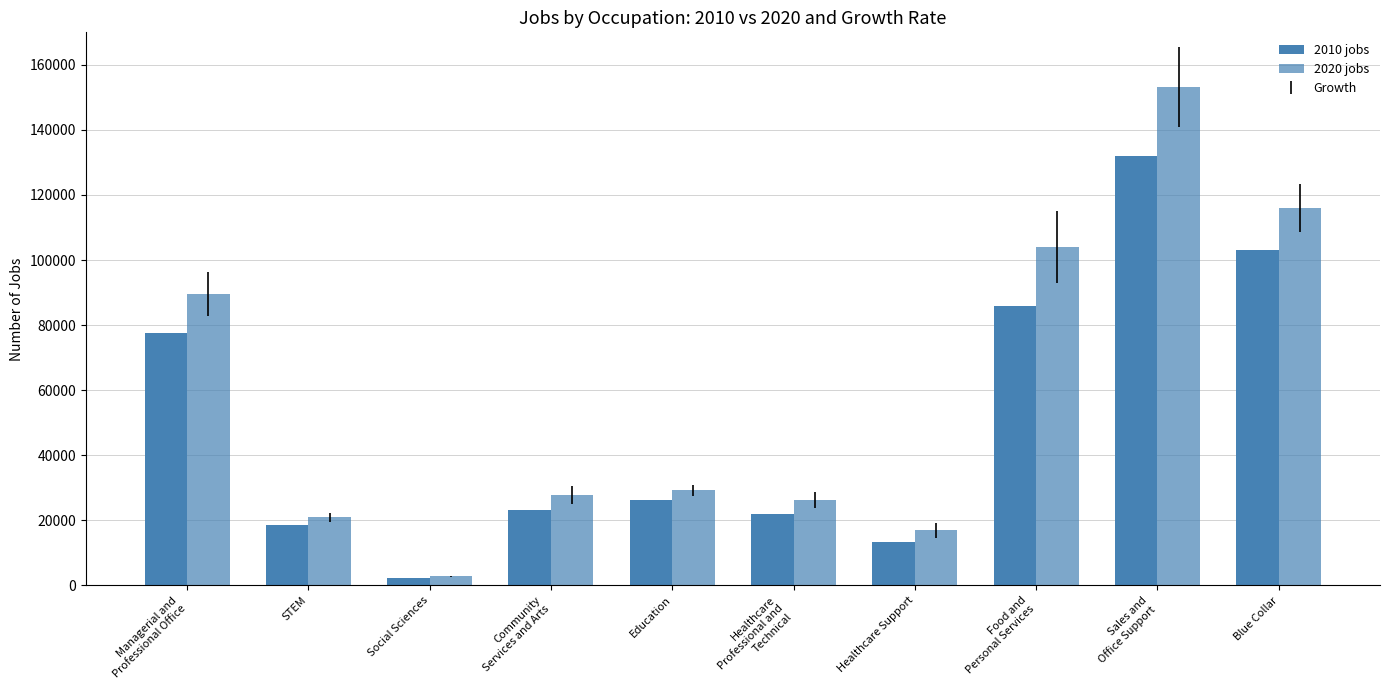

How many bars are there in total?

20